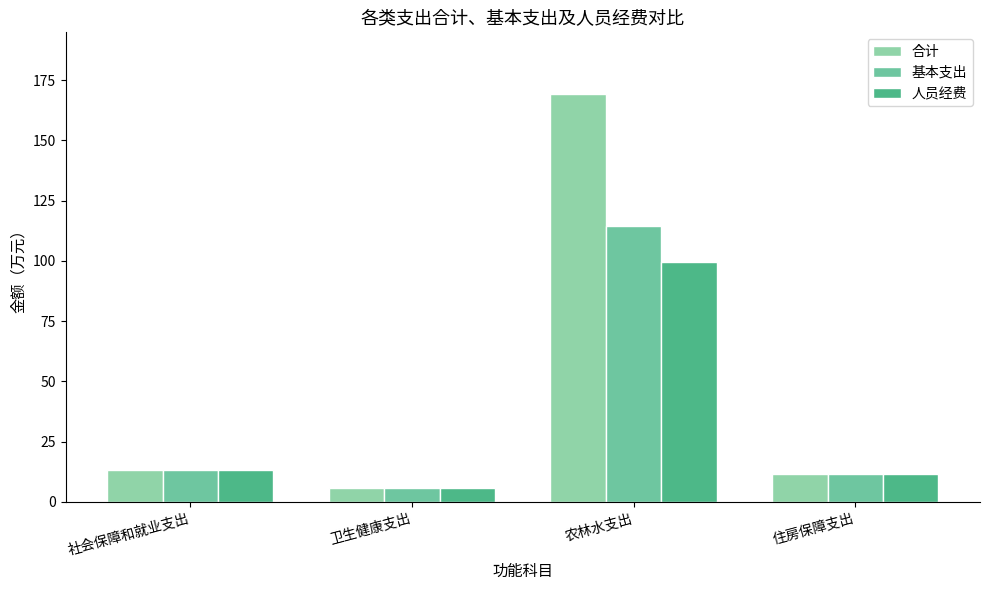

What is the label of the 2nd bar from the left?

卫生健康支出